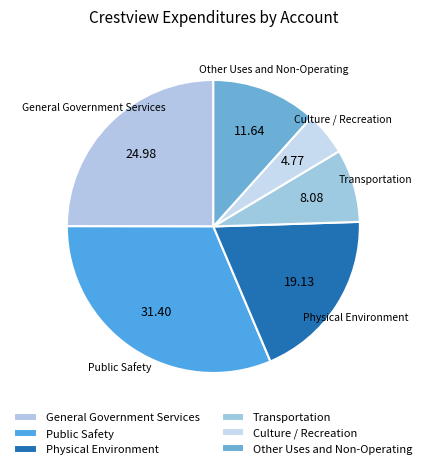

The Physical Environment slice represents 12% of the pie. True or false?

False